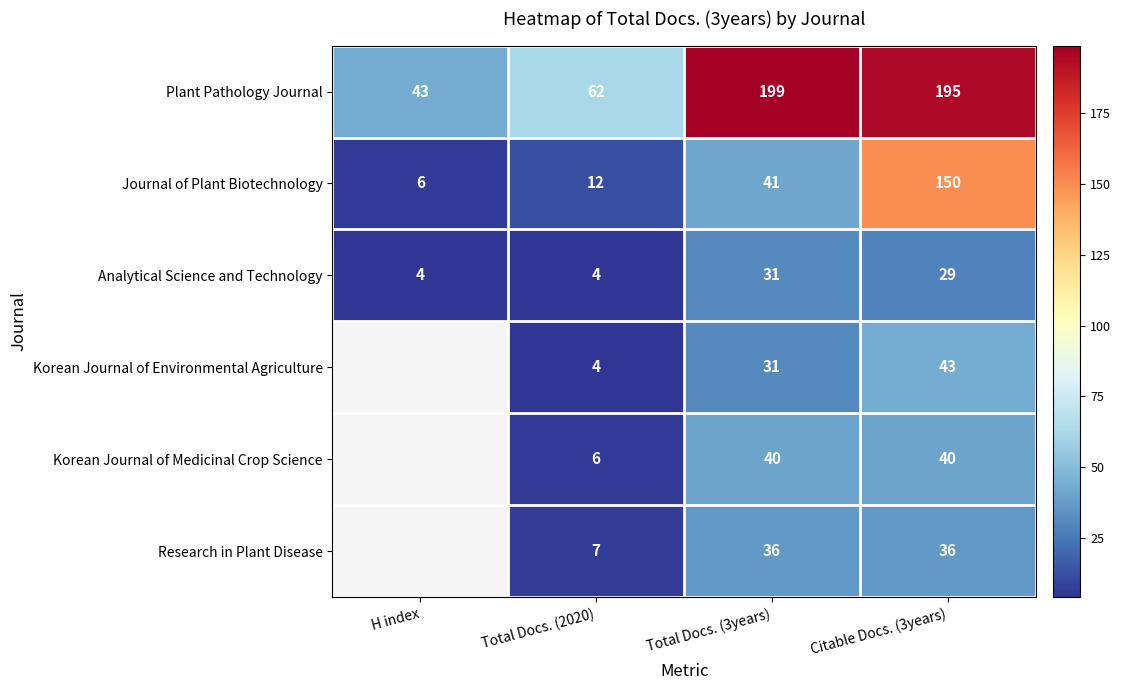

What is the difference between the highest and lowest values at Citable Docs. (3years)?

166